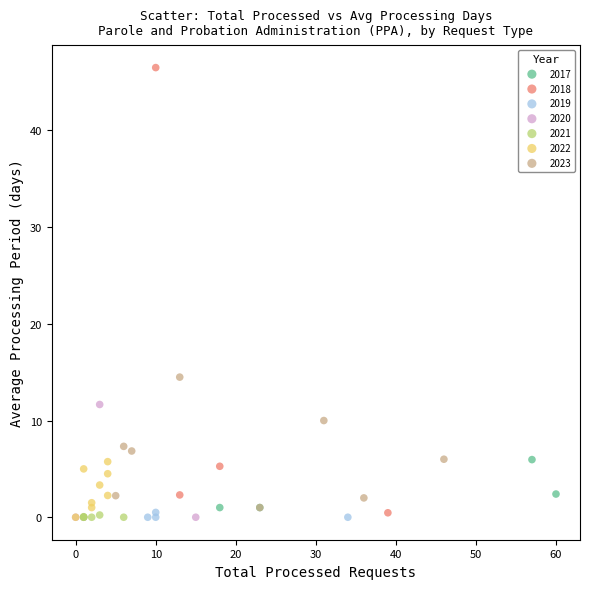

Which series reaches the maximum Y coordinate?

2018